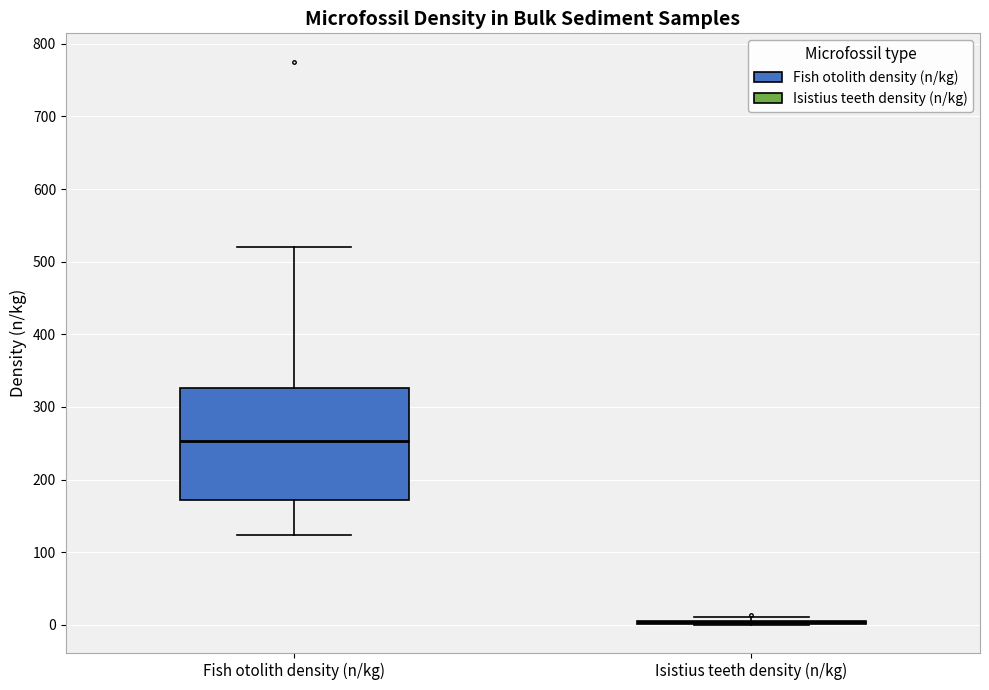

Reading left to right, read every box against the y-axis: the position of its median line, the range the box covers, and the ends of its whiskers. The values are not printed on the chart, so give them approximately, as read against the axis.

Fish otolith density (n/kg): median 250, box 170 to 330, whiskers 120 to 520
Isistius teeth density (n/kg): box collapsed to a line at 0, whiskers 0 to 10